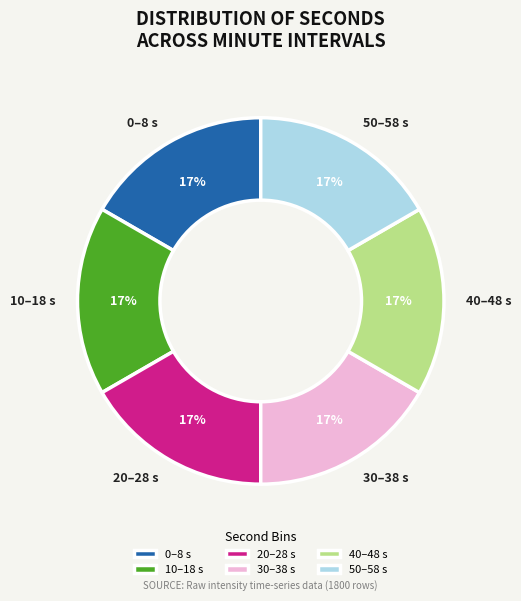

To the nearest percent, what is the average slice percentage?

17%